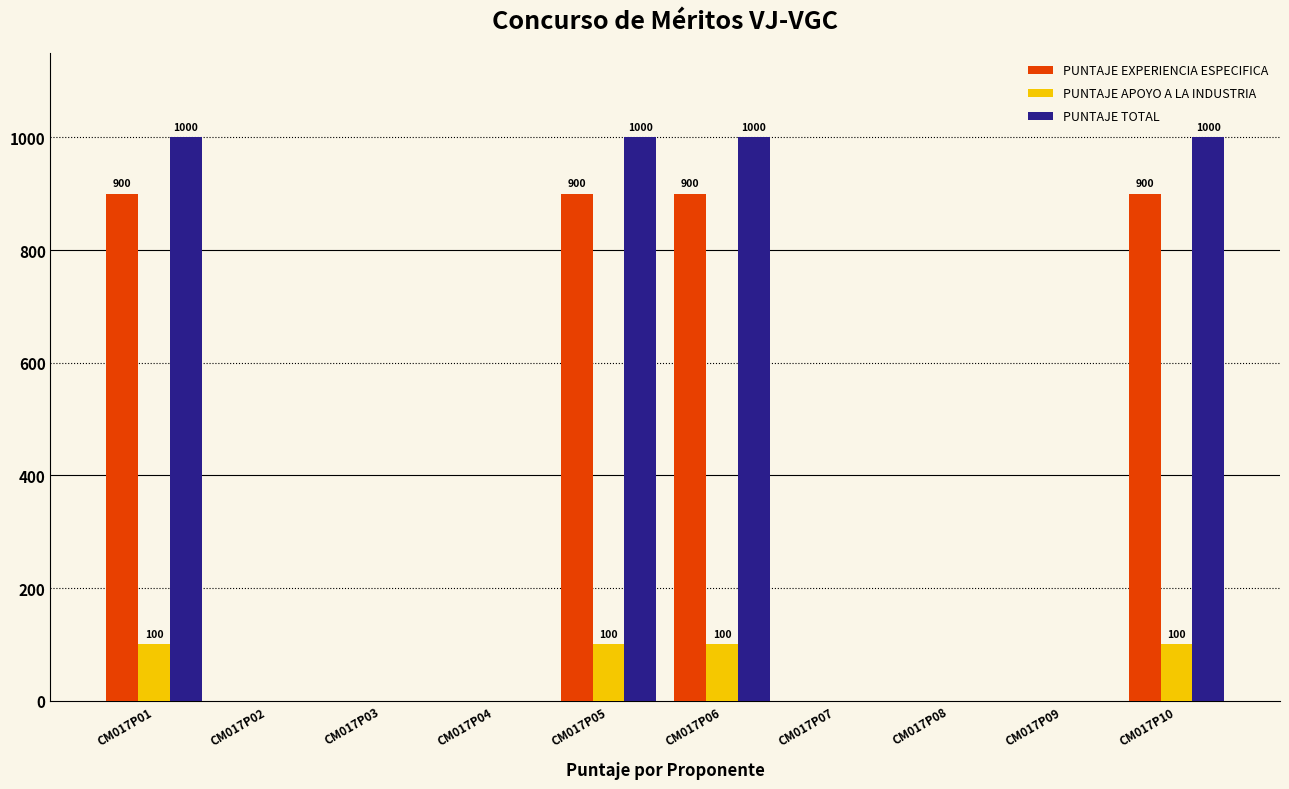

Read the PUNTAJE APOYO A LA INDUSTRIA value at CM017P06.

100